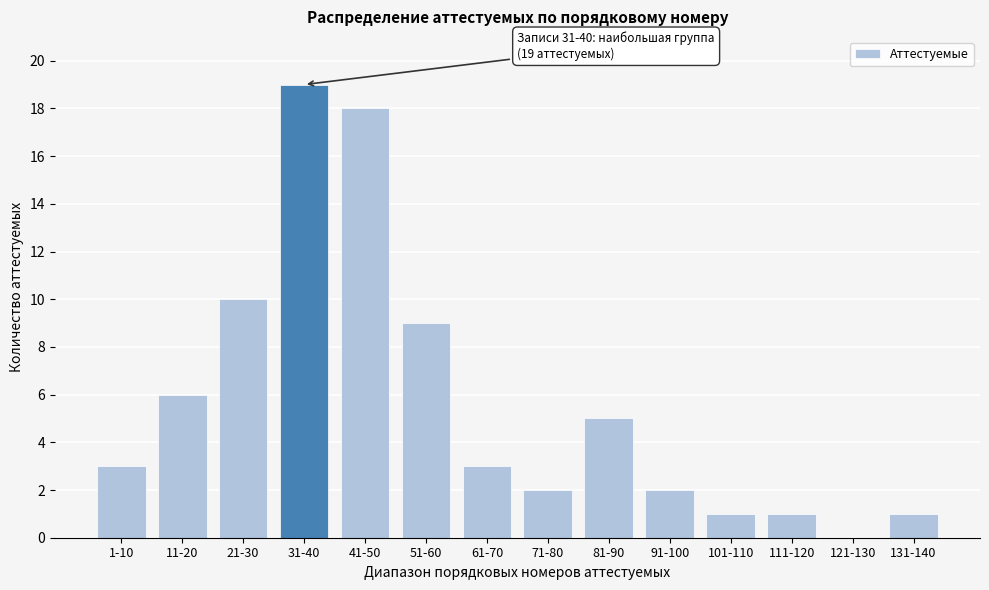

Reading right to left, extract all data points from this chart.

131-140=1	121-130=0	111-120=1	101-110=1	91-100=2	81-90=5	71-80=2	61-70=3	51-60=9	41-50=18	31-40=19	21-30=10	11-20=6	1-10=3